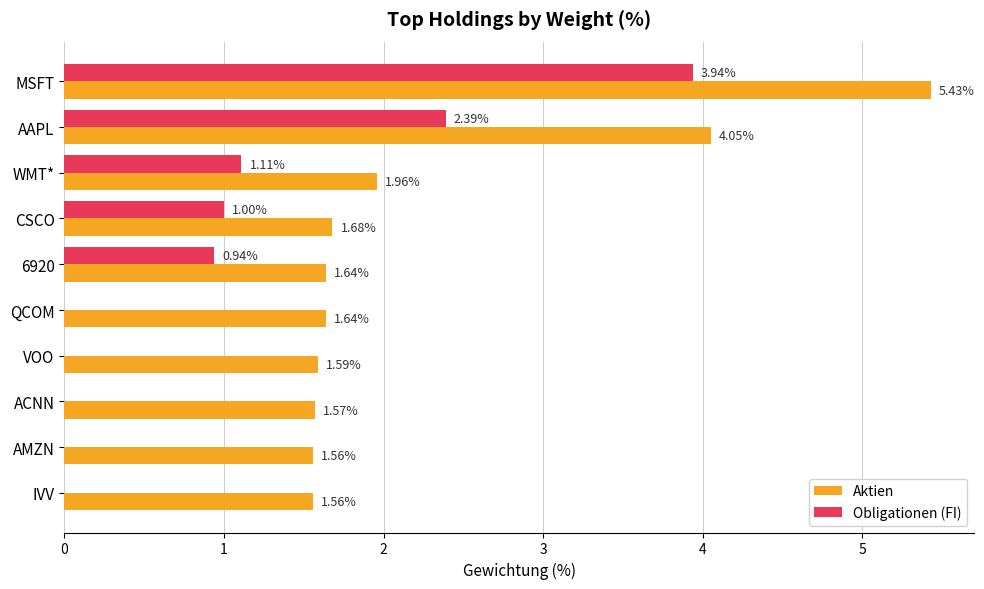

Which series changed the most between AAPL and CSCO?

Aktien